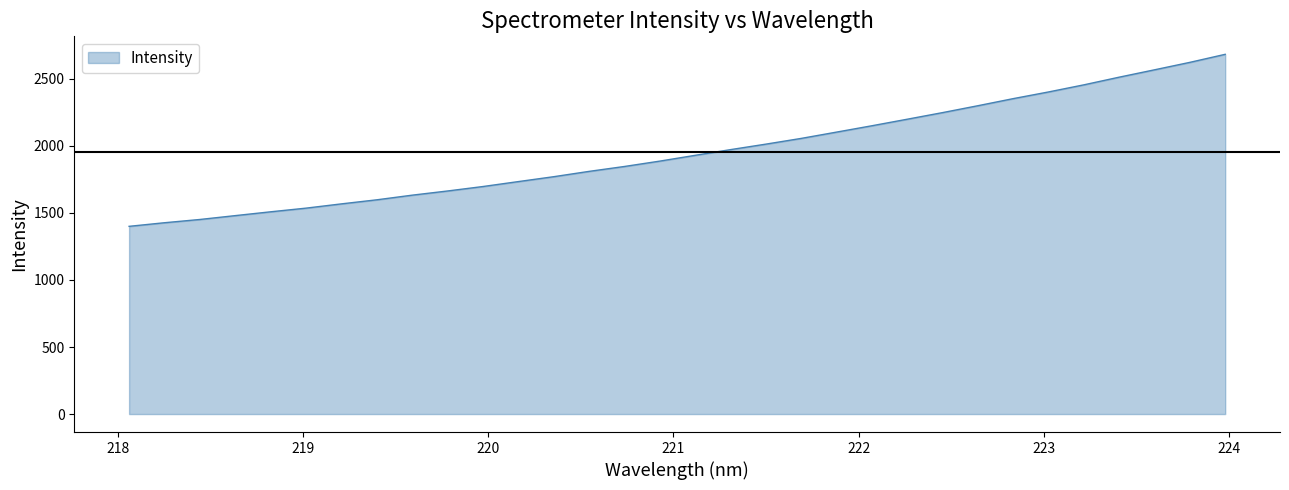

What is the maximum value shown in the chart?

2682.7